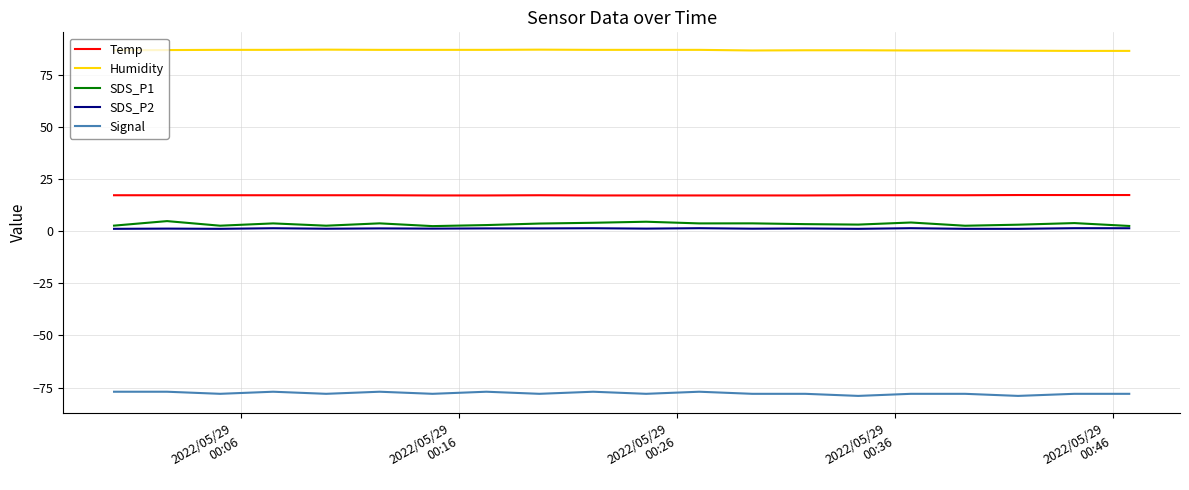

True or false: Humidity and SDS_P2 intersect in this chart.

False